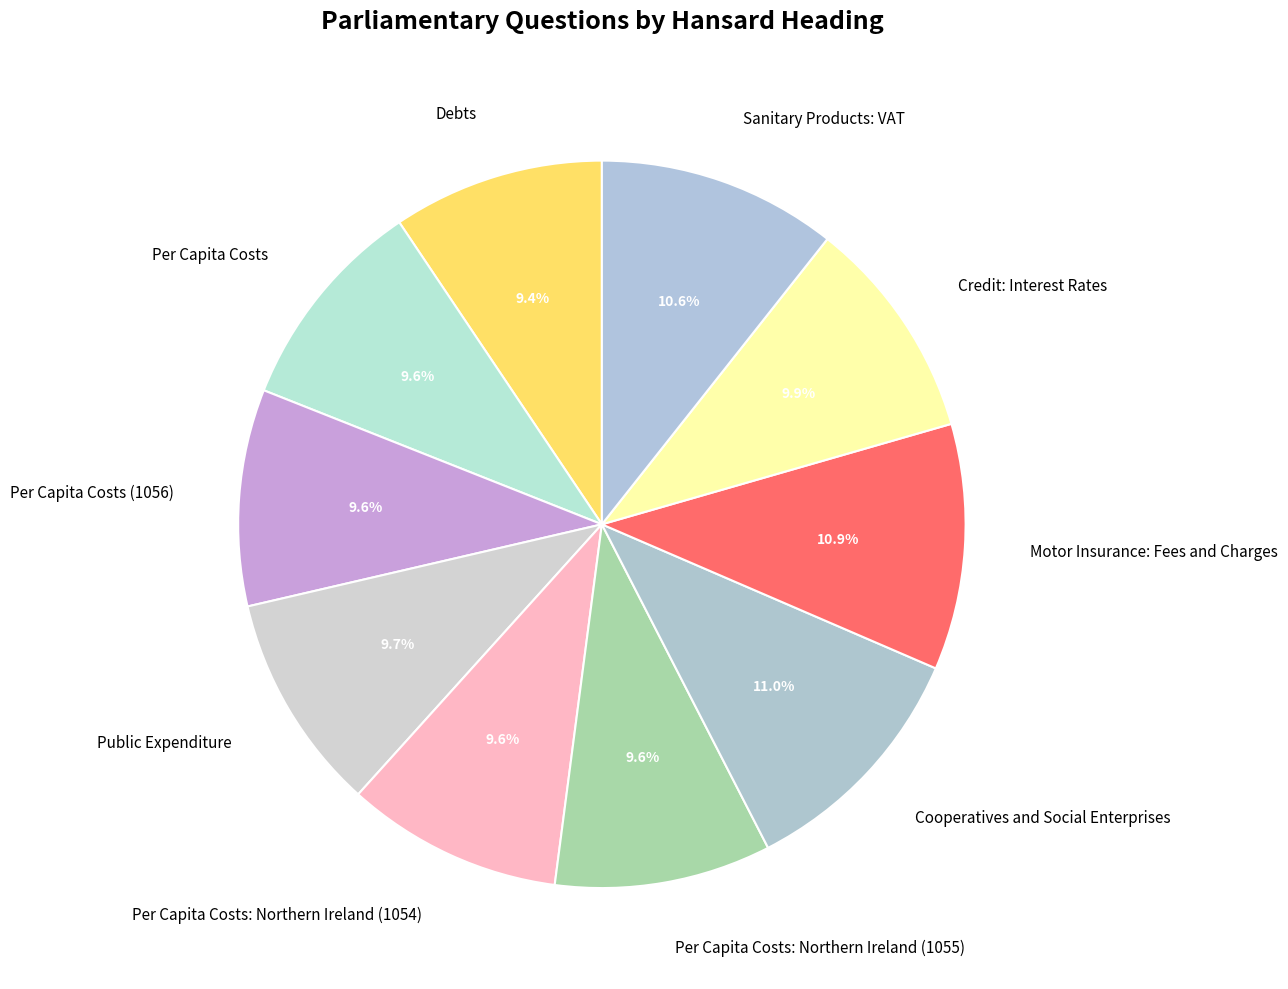

Count the number of slices in the pie.

10